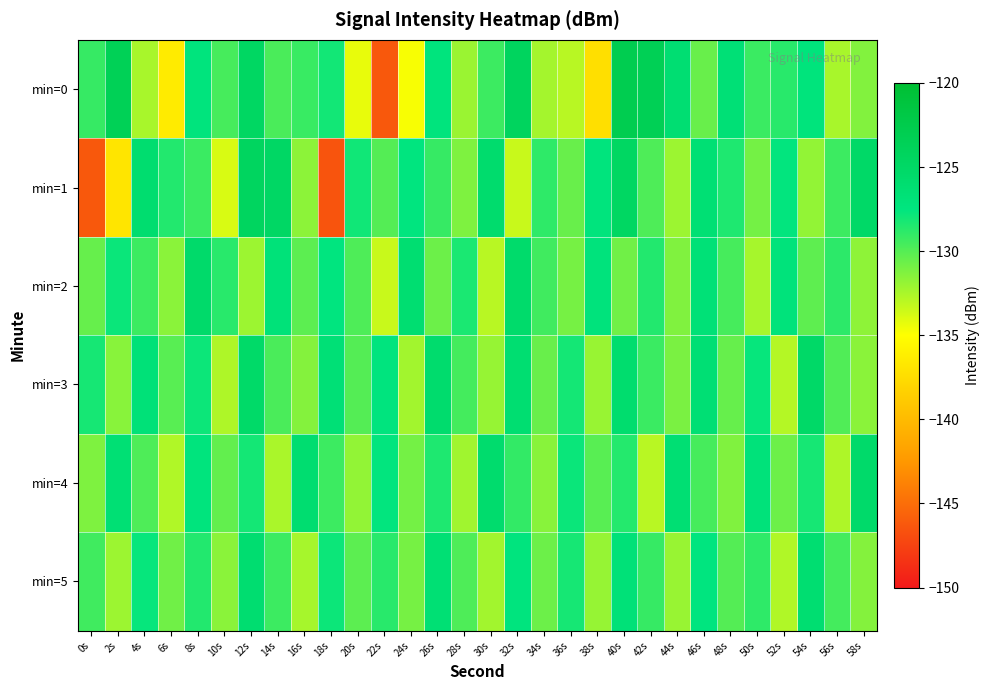

Reading left to right, transcribe all the data shown in this chart.

min=0: 0s=-129.1	2s=-123.5	4s=-132.4	6s=-136.4	8s=-127.3	10s=-129.6	12s=-124.7	14s=-129.7	16s=-129.1	18s=-128.1	20s=-134.3	22s=-146.3	24s=-134.8	26s=-127.3	28s=-132.0	30s=-129.3	32s=-124.2	34s=-132.4	36s=-132.9	38s=-137.3	40s=-122.9	42s=-123.4	44s=-126.2	46s=-130.6	48s=-126.6	50s=-129.2	52s=-128.7	54s=-127.3	56s=-132.4	58s=-131.3
min=1: 0s=-146.3	2s=-136.9	4s=-126.0	6s=-128.5	8s=-129.3	10s=-133.8	12s=-124.4	14s=-124.9	16s=-131.6	18s=-146.5	20s=-128.0	22s=-130.0	24s=-127.5	26s=-129.1	28s=-131.2	30s=-125.8	32s=-133.4	34s=-128.9	36s=-130.6	38s=-127.3	40s=-124.7	42s=-129.8	44s=-132.1	46s=-126.5	48s=-128.4	50s=-130.9	52s=-127.6	54s=-131.8	56s=-129.3	58s=-125.2
min=2: 0s=-130.5	2s=-127.8	4s=-129.3	6s=-131.6	8s=-125.4	10s=-128.7	12s=-132.1	14s=-126.9	16s=-130.2	18s=-127.5	20s=-129.8	22s=-133.4	24s=-126.1	26s=-130.7	28s=-128.3	30s=-132.9	32s=-125.6	34s=-129.4	36s=-131.0	38s=-127.2	40s=-130.8	42s=-128.5	44s=-131.3	46s=-126.7	48s=-129.6	50s=-132.4	52s=-127.1	54s=-130.3	56s=-128.8	58s=-131.7
min=3: 0s=-128.2	2s=-131.5	4s=-126.8	6s=-130.1	8s=-127.9	10s=-132.6	12s=-125.3	14s=-129.7	16s=-131.4	18s=-126.6	20s=-130.0	22s=-127.4	24s=-132.3	26s=-125.8	28s=-129.5	30s=-131.9	32s=-126.2	34s=-130.6	36s=-128.1	38s=-132.0	40s=-125.9	42s=-129.2	44s=-131.1	46s=-126.4	48s=-130.5	50s=-127.7	52s=-132.8	54s=-125.1	56s=-129.9	58s=-131.6
min=4: 0s=-131.2	2s=-126.5	4s=-129.8	6s=-132.7	8s=-127.3	10s=-130.4	12s=-128.1	14s=-132.5	16s=-126.0	18s=-129.3	20s=-131.8	22s=-127.6	24s=-130.9	26s=-128.4	28s=-132.2	30s=-125.7	32s=-129.0	34s=-131.5	36s=-127.8	38s=-130.1	40s=-128.6	42s=-132.9	44s=-126.3	46s=-129.6	48s=-131.3	50s=-127.0	52s=-130.7	54s=-128.2	56s=-132.6	58s=-125.4
min=5: 0s=-129.4	2s=-132.1	4s=-127.7	6s=-130.8	8s=-128.5	10s=-131.6	12s=-126.0	14s=-129.3	16s=-132.4	18s=-127.9	20s=-130.2	22s=-128.7	24s=-131.0	26s=-126.5	28s=-129.8	30s=-132.3	32s=-127.4	34s=-130.7	36s=-128.2	38s=-131.9	40s=-126.8	42s=-129.1	44s=-132.0	46s=-127.5	48s=-130.0	50s=-128.9	52s=-132.7	54s=-126.2	56s=-129.5	58s=-131.4